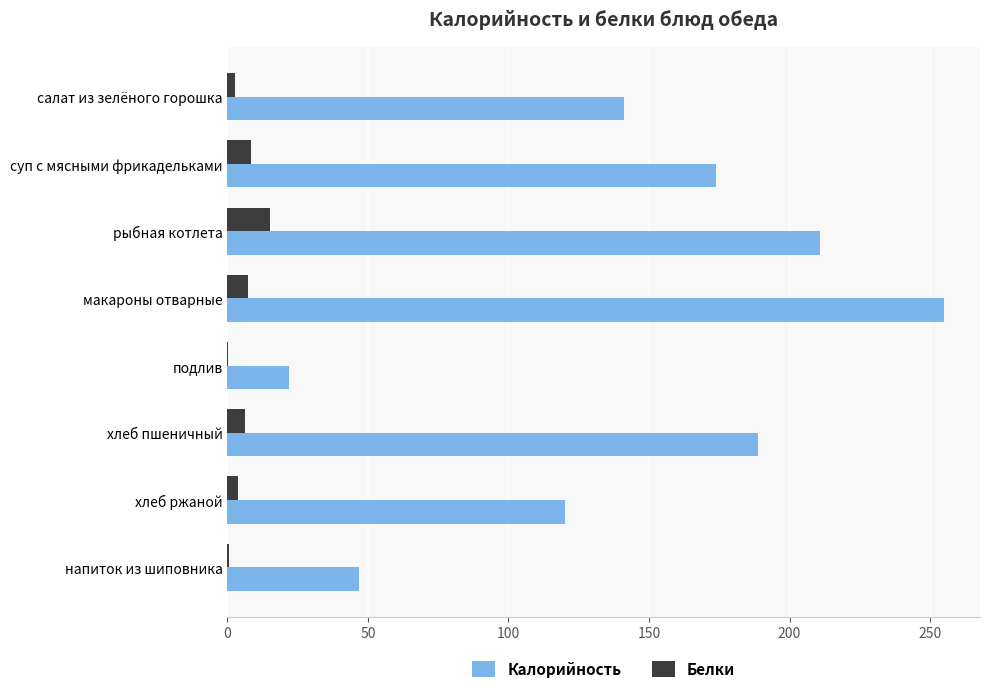

At which category is the sum across all series the highest?

макароны отварные